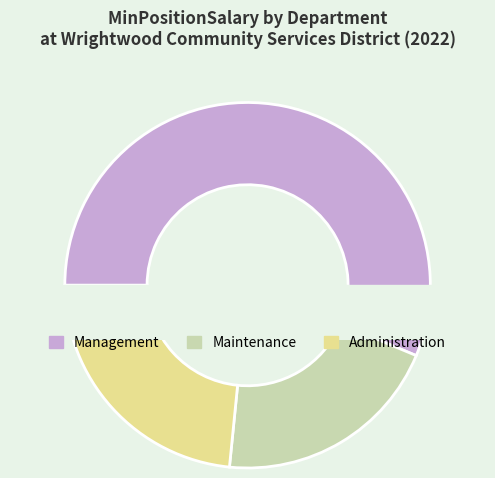

Which slice is the largest?

Management